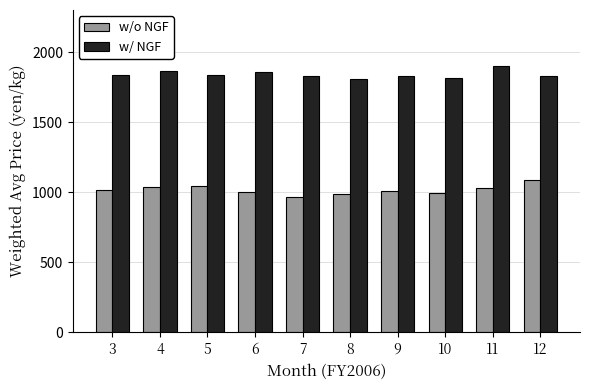

List the series in order of their overall mean, highest first.

w/ NGF, w/o NGF